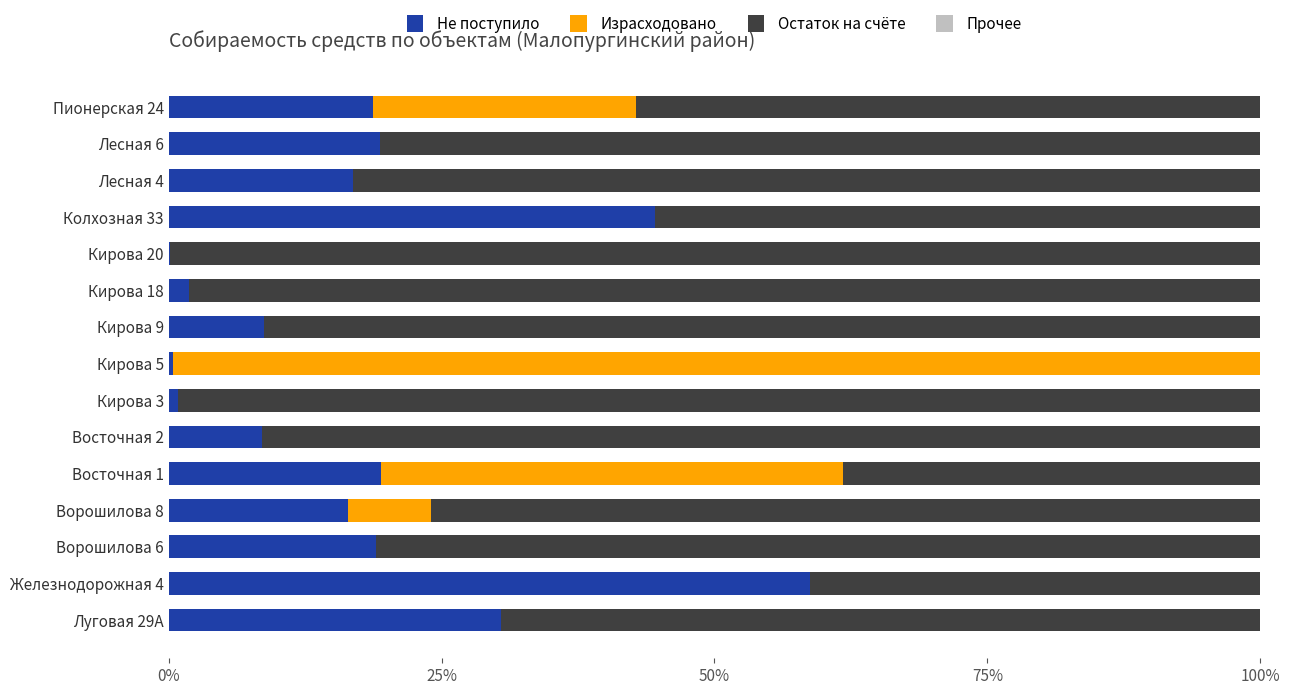

How many categories are shown in the chart?

15